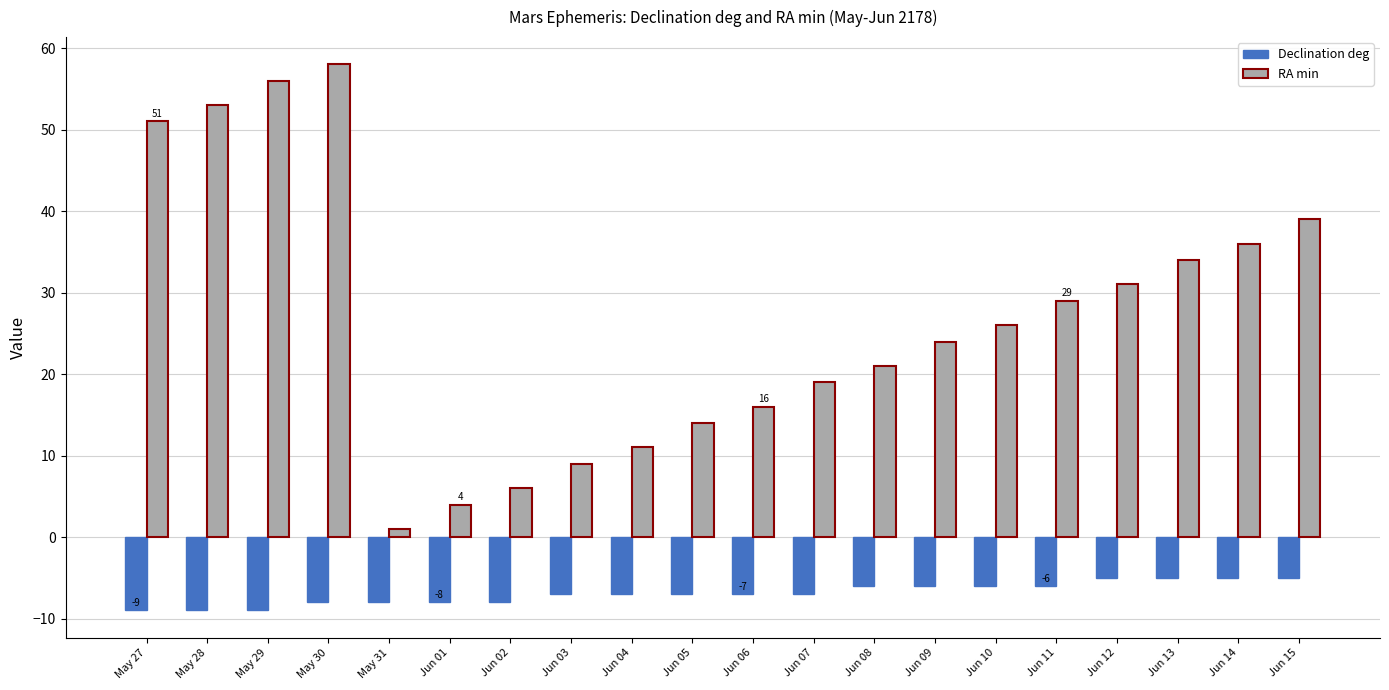

What position from the right is Jun 03?

13